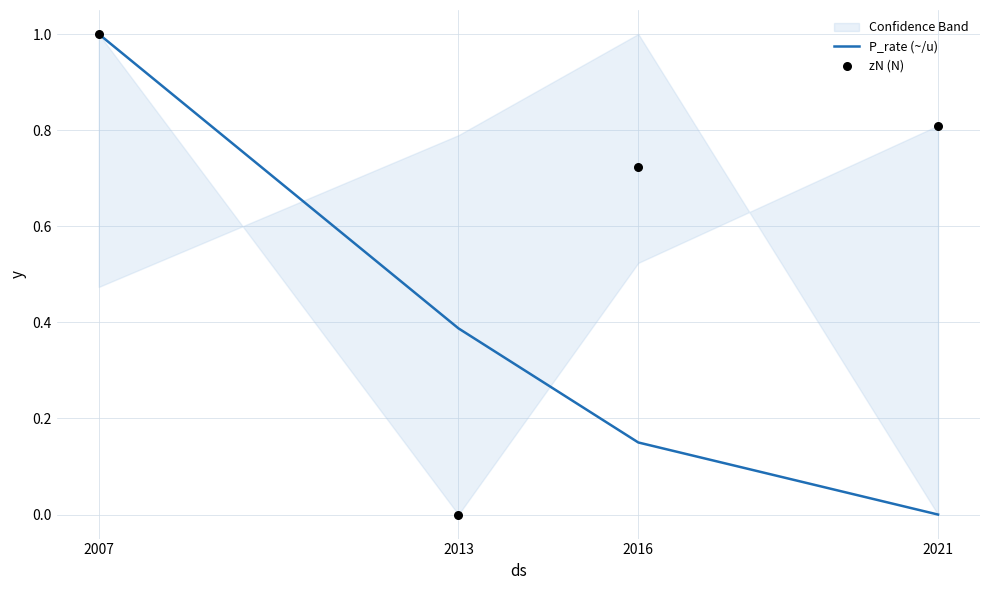

Which series contains the lowest Y value?

P_rate (~/u)